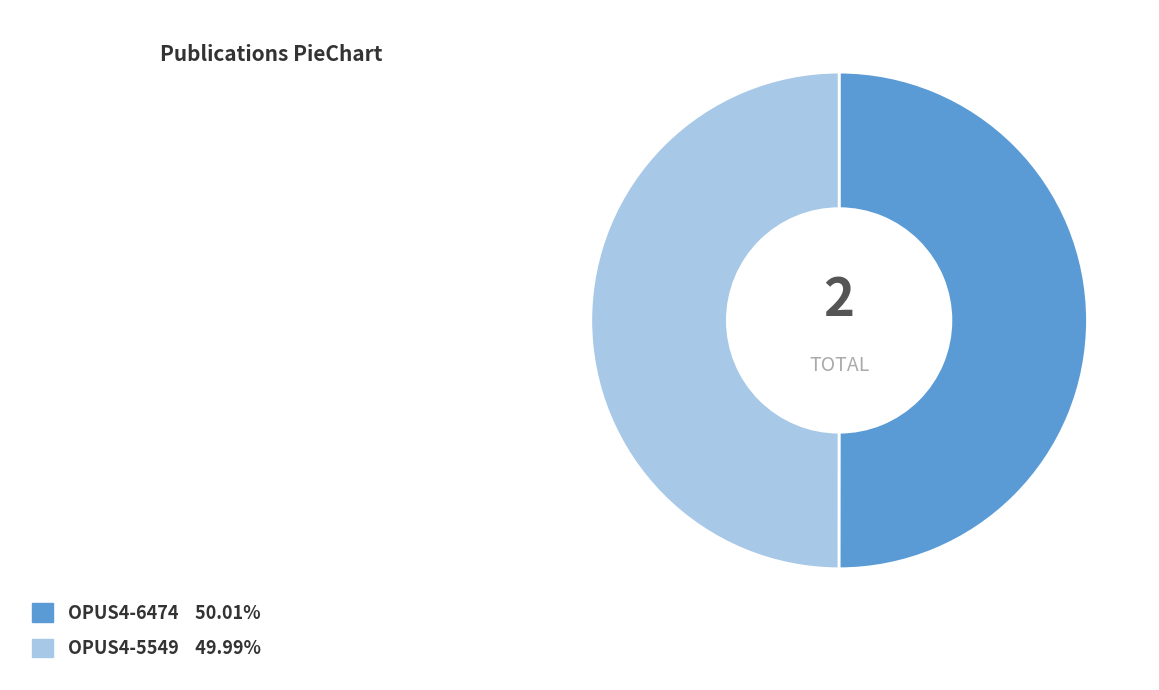

What is the ratio of the value at OPUS4-5549 to the value at OPUS4-6474?

1.0